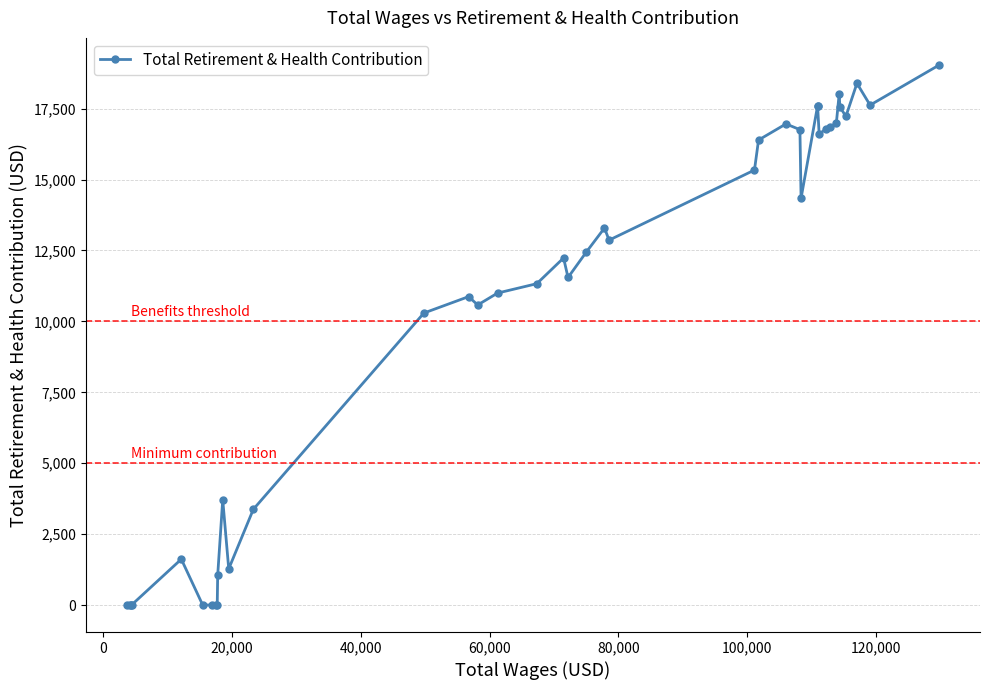

What is the greatest value displayed?

19044